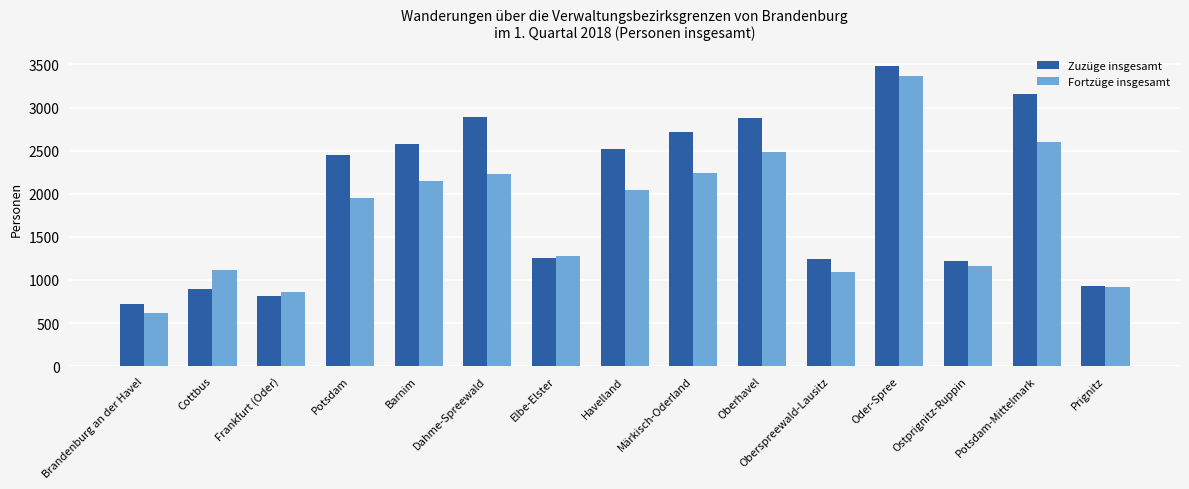

What is the total value across all series at Oder-Spree?

6846